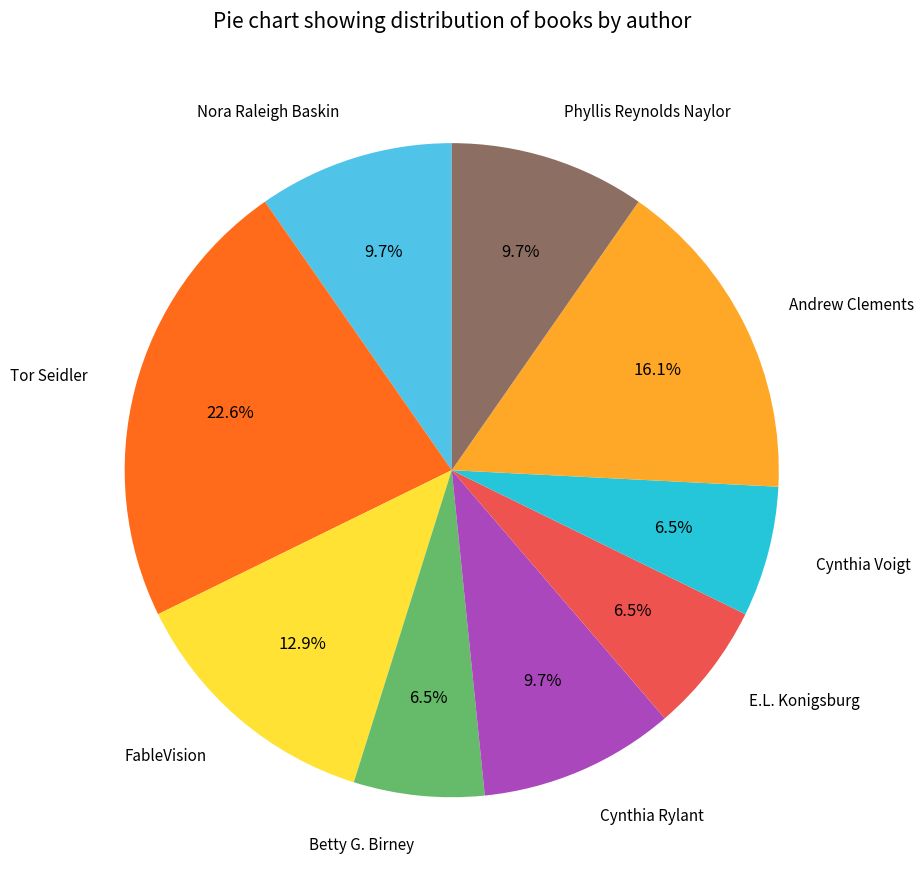

To the nearest percent, what is the combined percentage of Cynthia Rylant and Cynthia Voigt?

16%